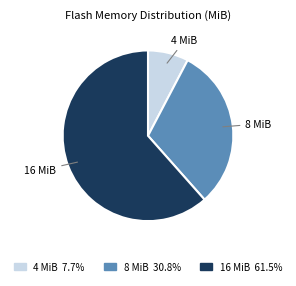

How many segments does this pie chart have?

3